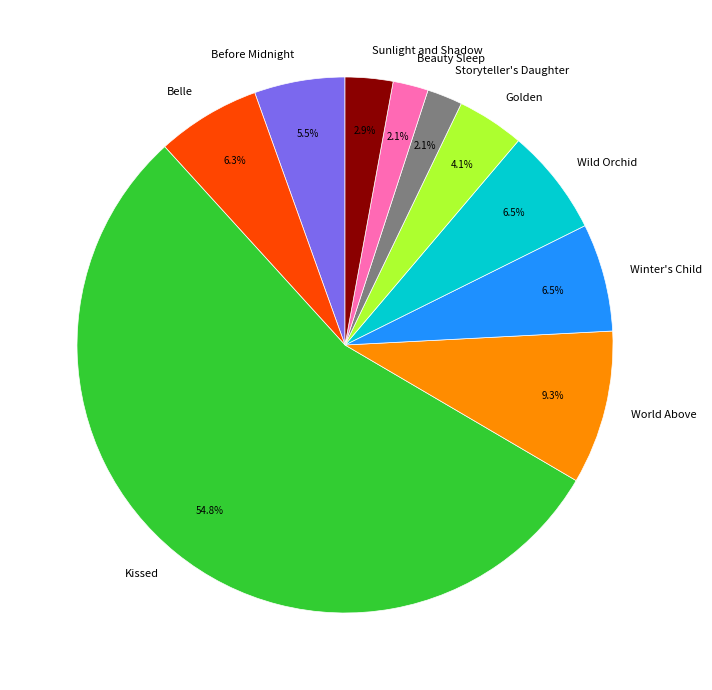

True or false: Winter's Child accounts for 15% of the total.

False